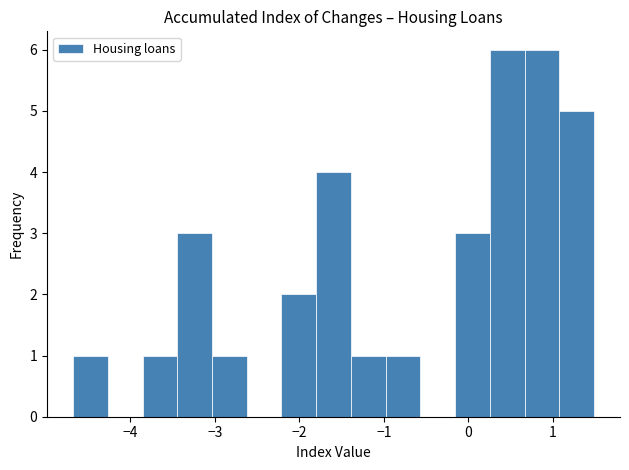

Reading left to right, list every bar in this chart as the range it spans on the x-axis followed by its height. Neither the bar edges nor the heights are printed on the chart, so give them approximately, as read against the axes.

-4.7 to -4.3: 1
-4.3 to -3.9: 0
-3.9 to -3.4: 1
-3.4 to -3.0: 3
-3.0 to -2.6: 1
-2.6 to -2.2: 0
-2.2 to -1.8: 2
-1.8 to -1.4: 4
-1.4 to -1.0: 1
-1.0 to -0.6: 1
-0.6 to -0.2: 0
-0.2 to 0.3: 3
0.3 to 0.7: 6
0.7 to 1.1: 6
1.1 to 1.5: 5